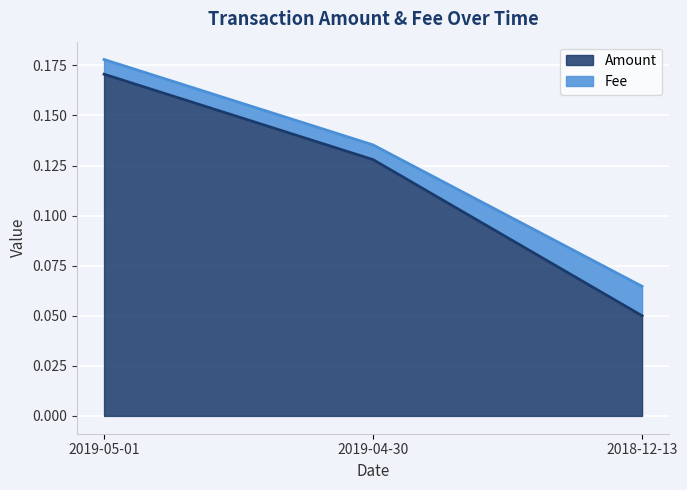

What is the value of the 1st point from the left?

0.2